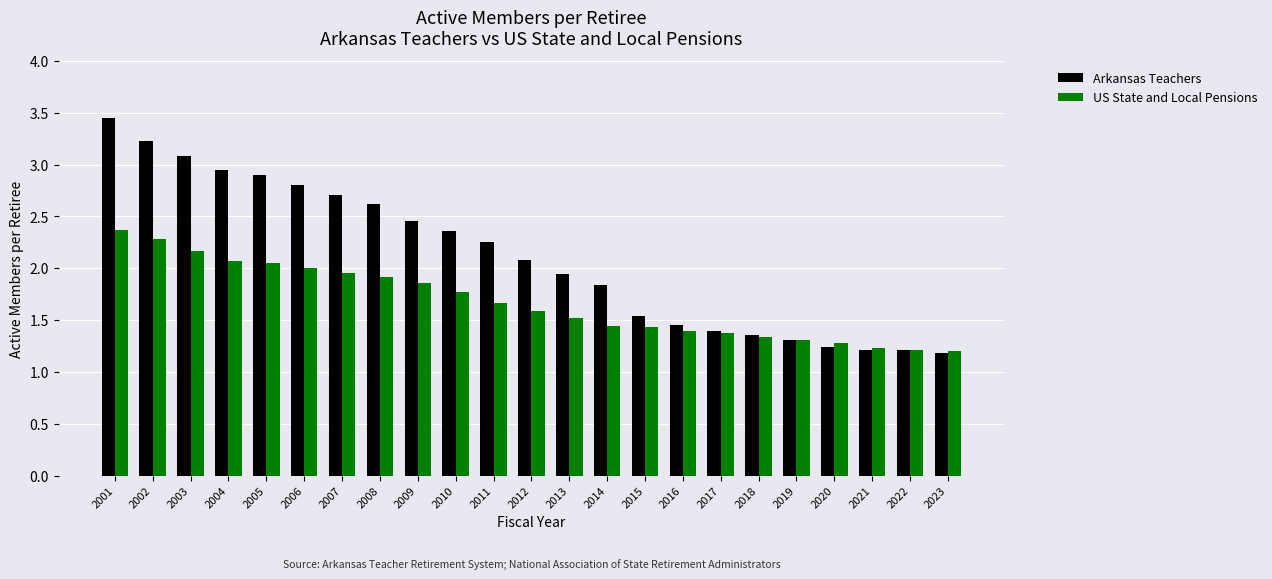

What is the highest value of the US State and Local Pensions series?

2.4